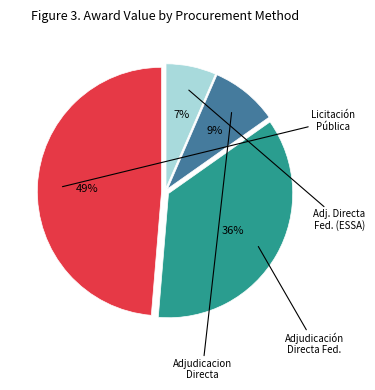

To the nearest percent, what is the average slice percentage?

25%